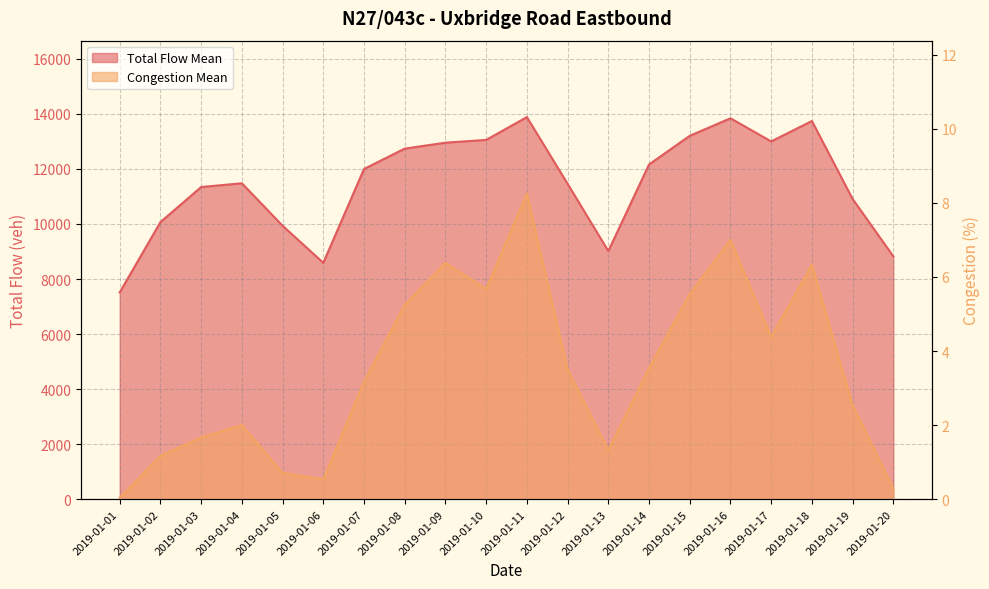

What is the highest value of the Total Flow Mean series?

13882.0